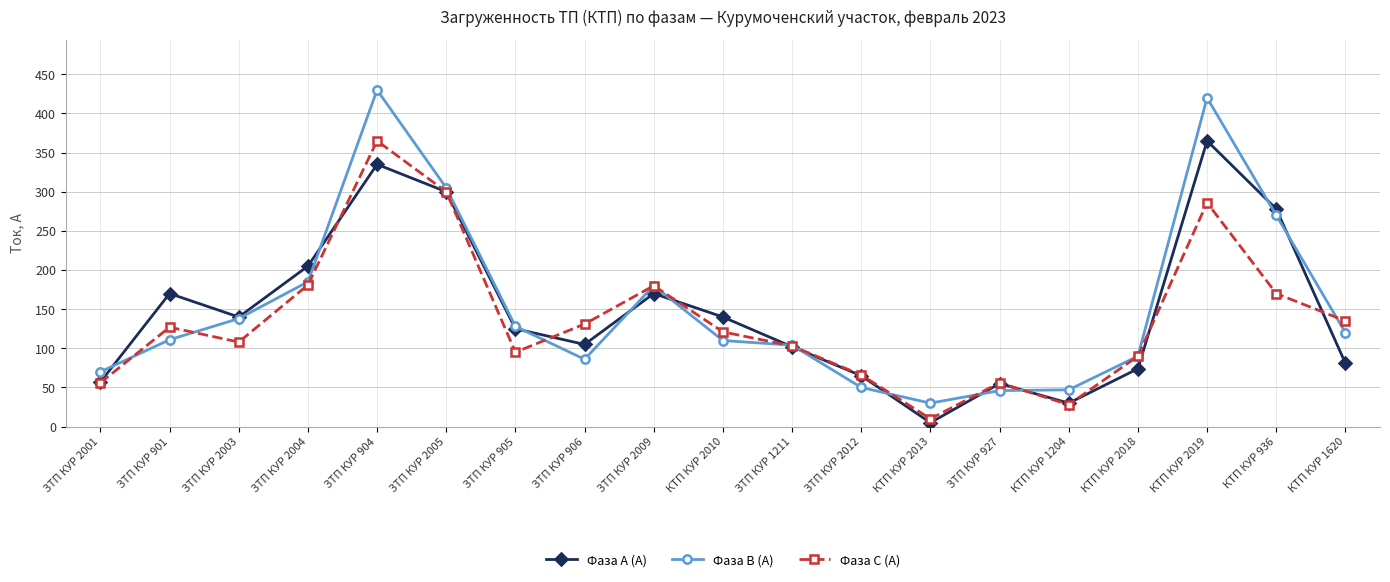

What are all the series names shown in the legend?

Фаза А (А), Фаза В (А), Фаза С (А)